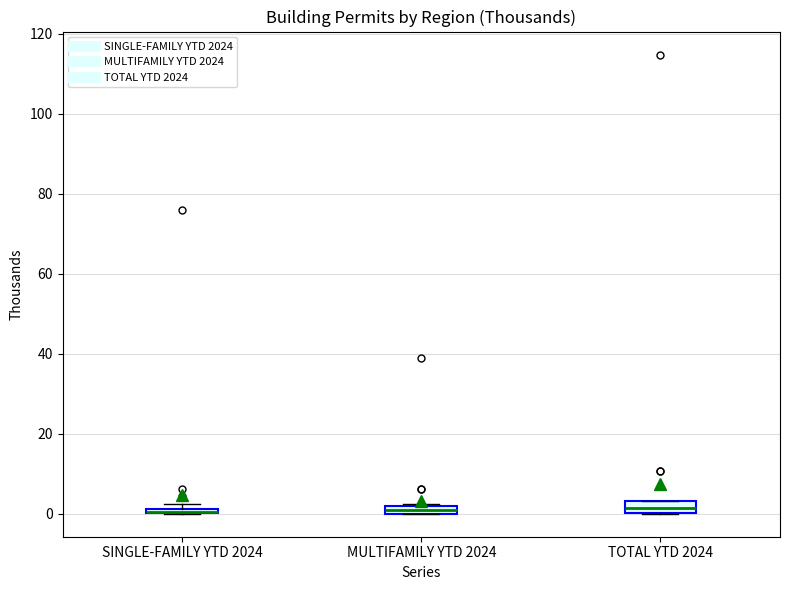

Where is the upper edge of the box for SINGLE-FAMILY YTD 2024 on the y-axis? The values are not printed on the chart, so give them approximately, as read against the axis.

2